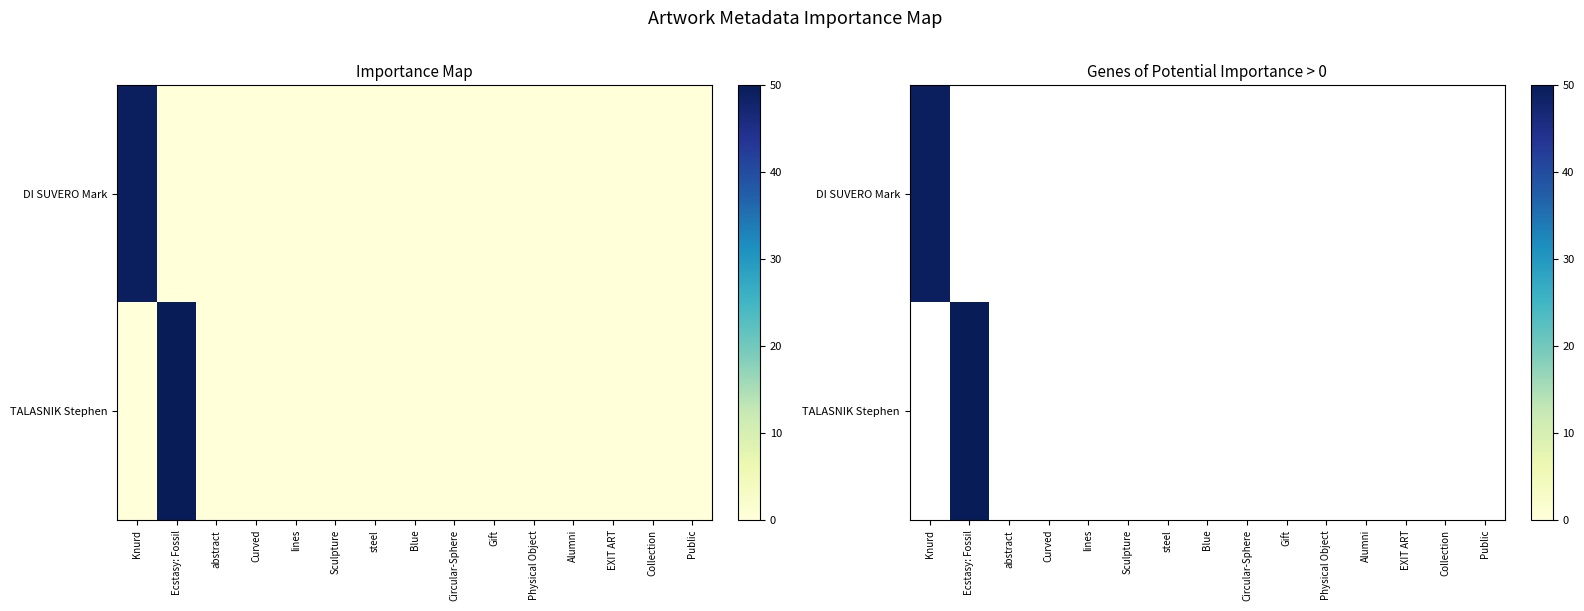

Rank the series by their average value, from highest to lowest.

TALASNIK Stephen, DI SUVERO Mark